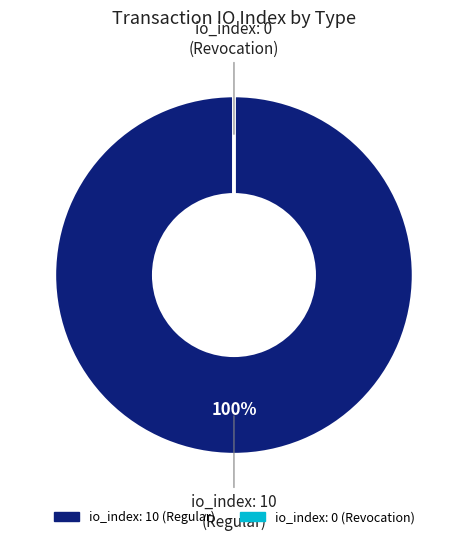

To the nearest percent, what is the average slice percentage?

50%